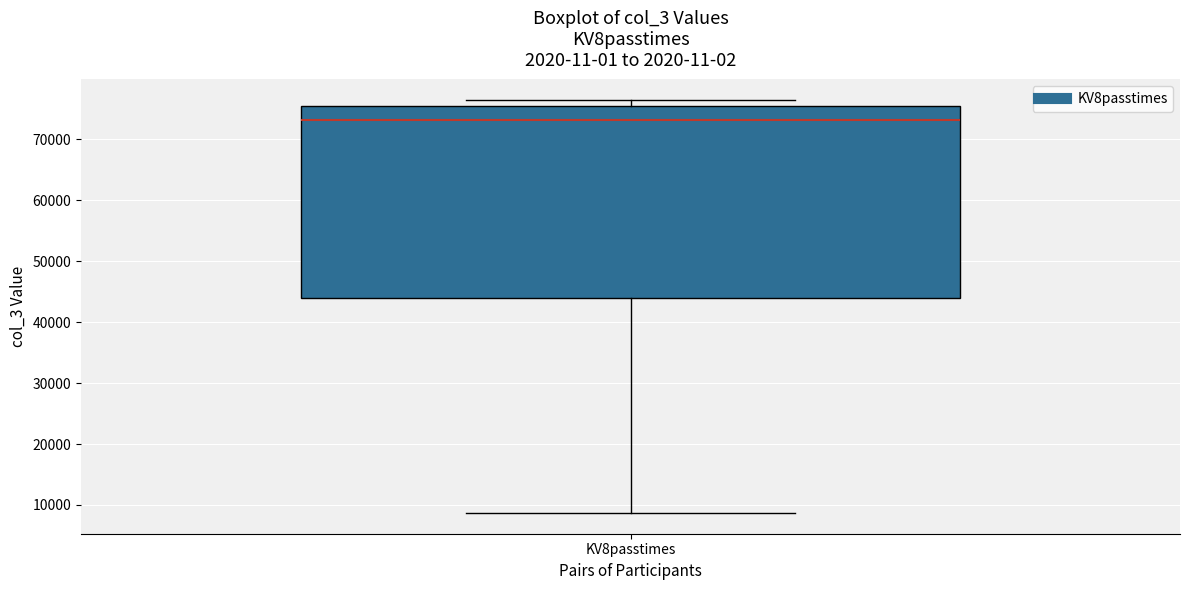

Where does the lower whisker of the box for KV8passtimes end on the y-axis? The values are not printed on the chart, so give them approximately, as read against the axis.

9000